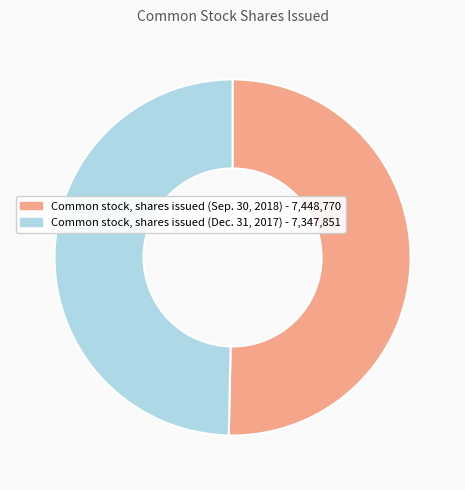

What is the majority slice?

Common stock, shares issued (Sep. 30, 2018)